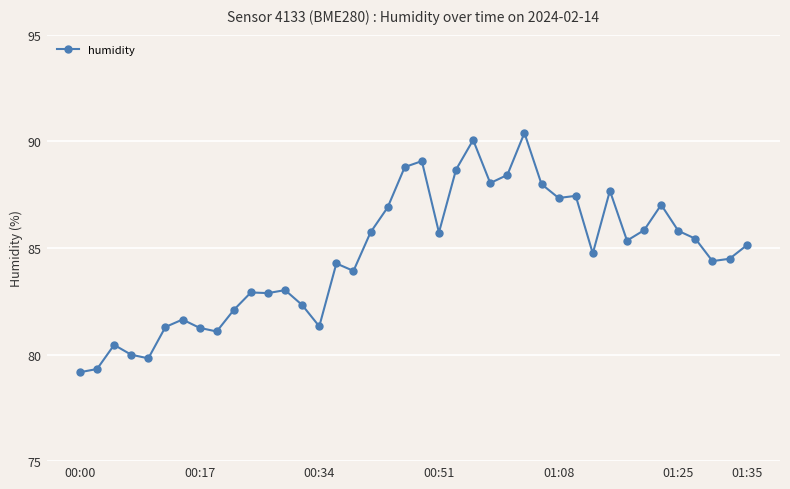

True or false: there are more than 1 points higher than both neighbors.

True